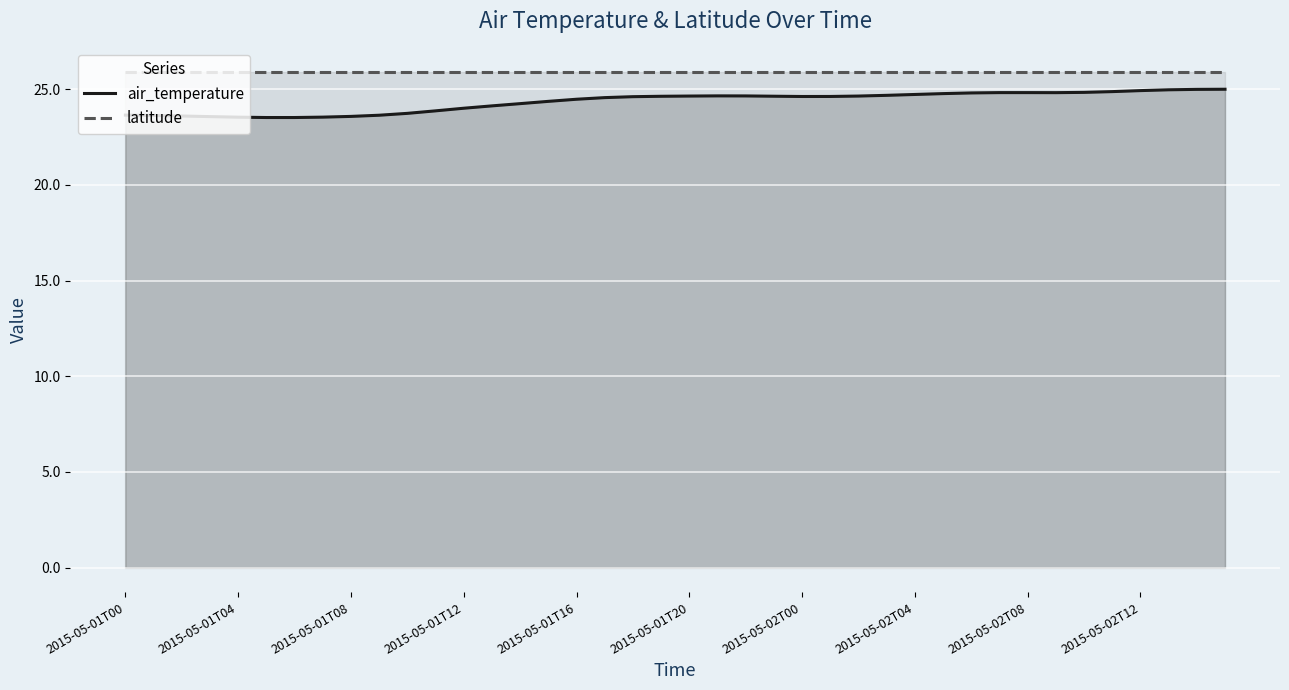

True or false: latitude and air_temperature intersect in this chart.

False